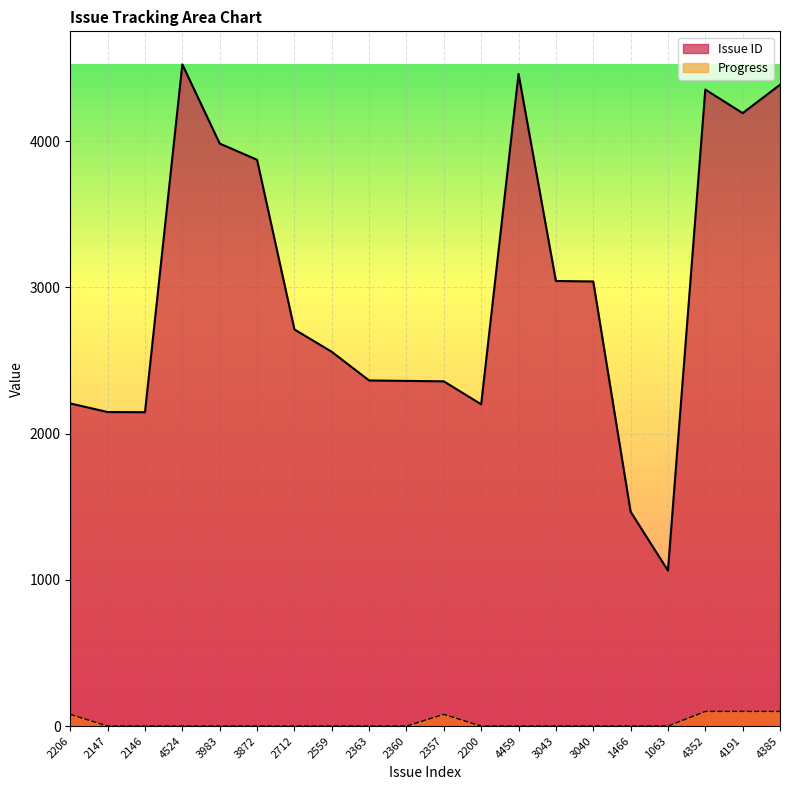

Which series has the largest range (max minus min)?

Issue ID